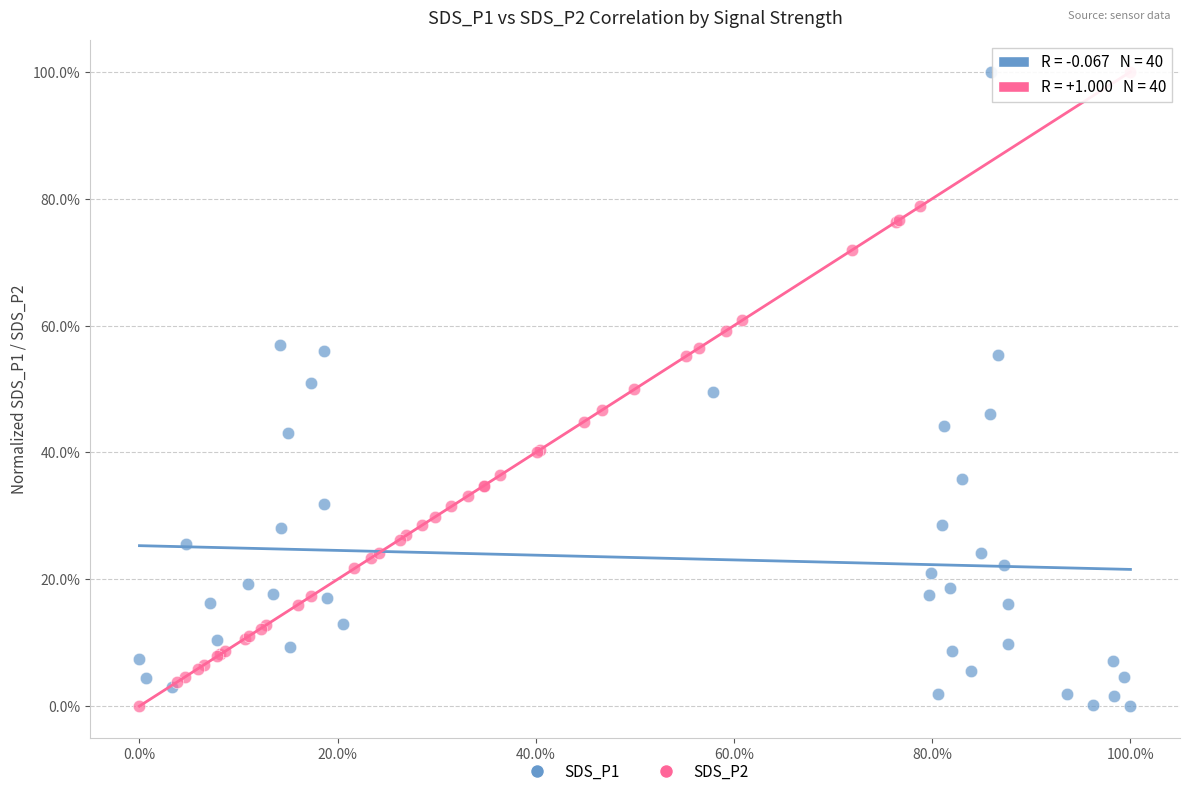

What are all the series names shown in the legend?

SDS_P1, SDS_P2